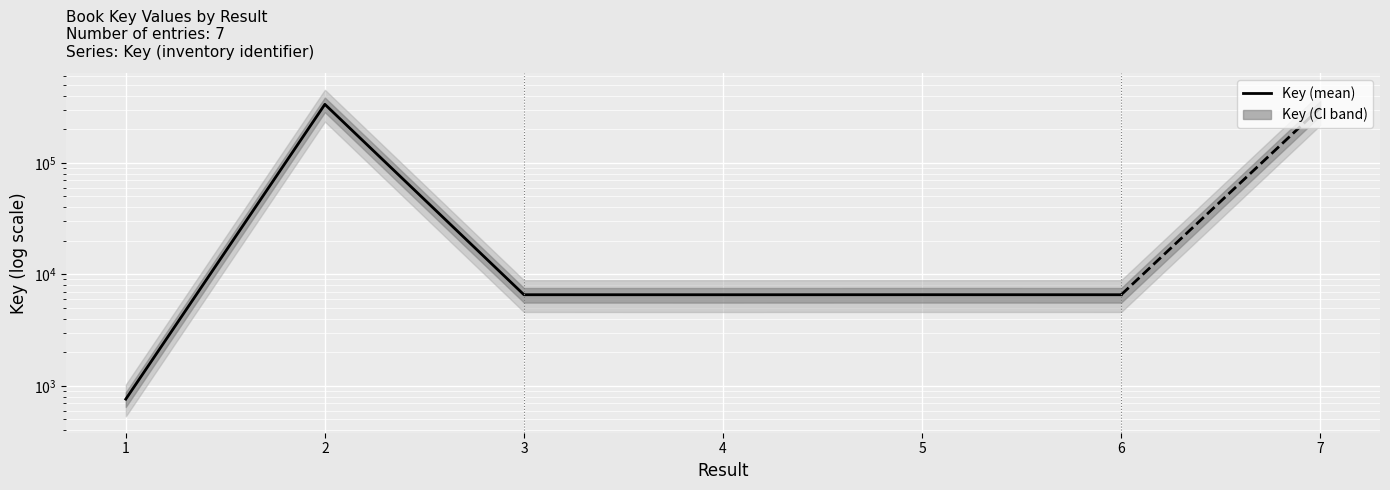

What is the greatest value displayed?

334602